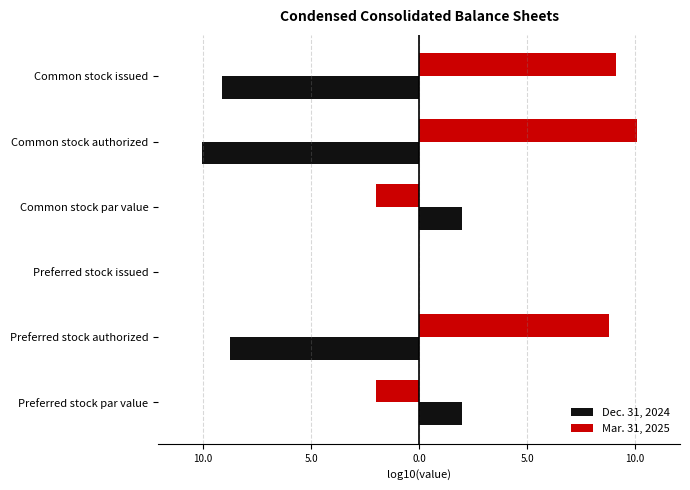

What are all the series names shown in the legend?

Dec. 31, 2024, Mar. 31, 2025